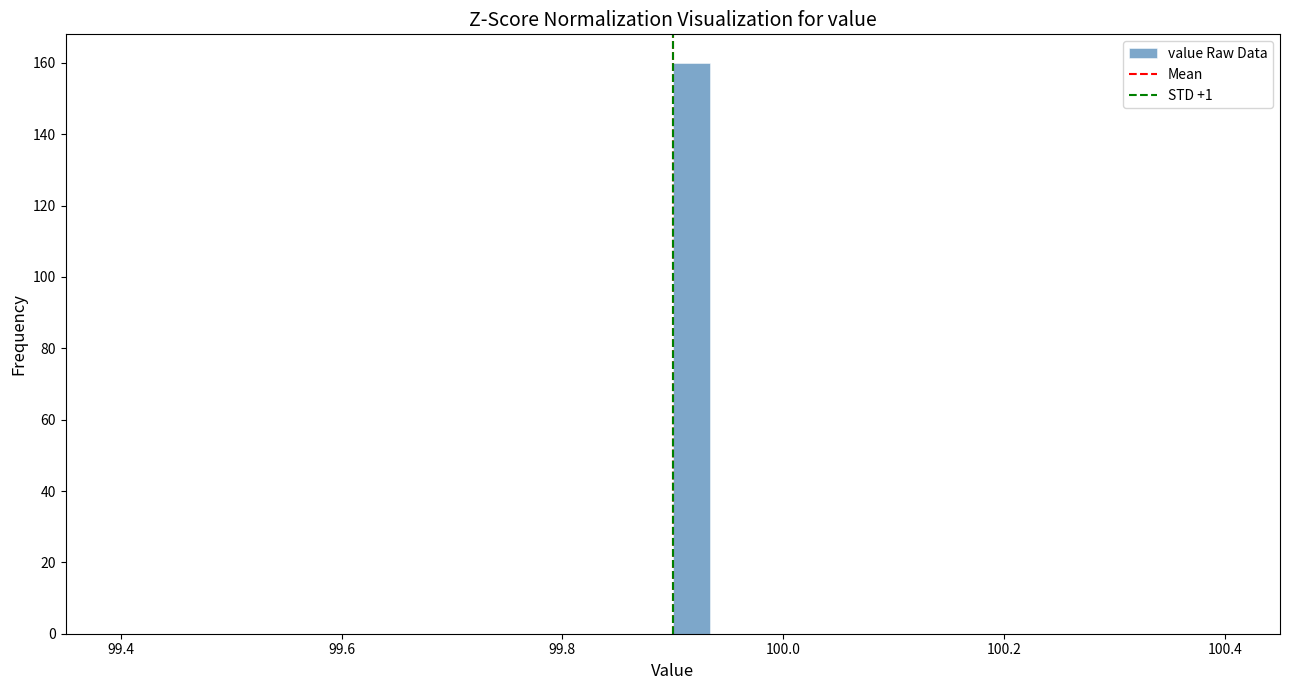

Read against the x-axis, roughly where is the centre of the tallest bar?

99.92